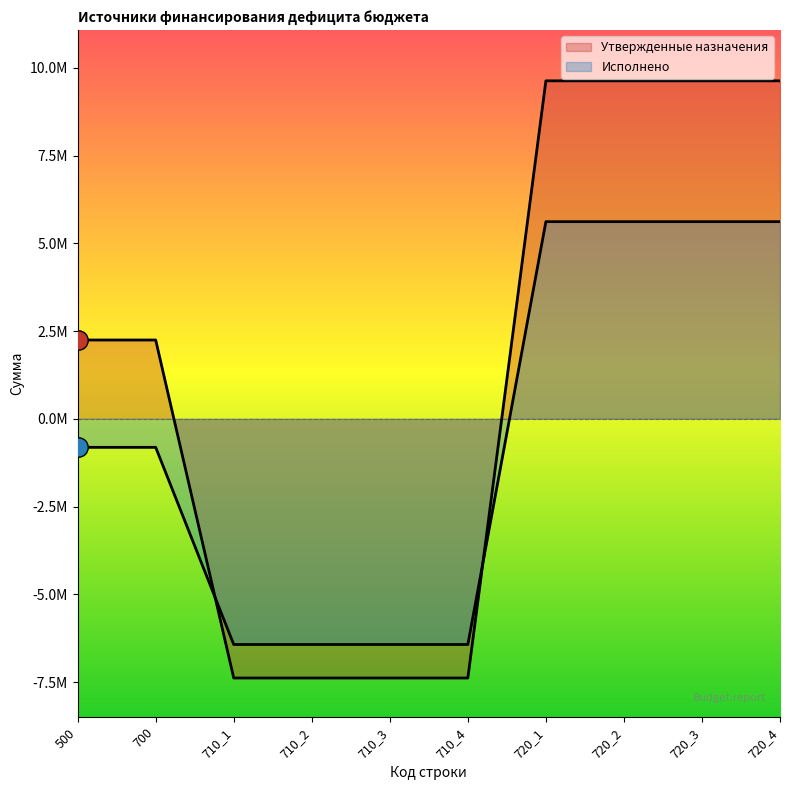

Between 710_1 and 720_1, which is larger?

720_1